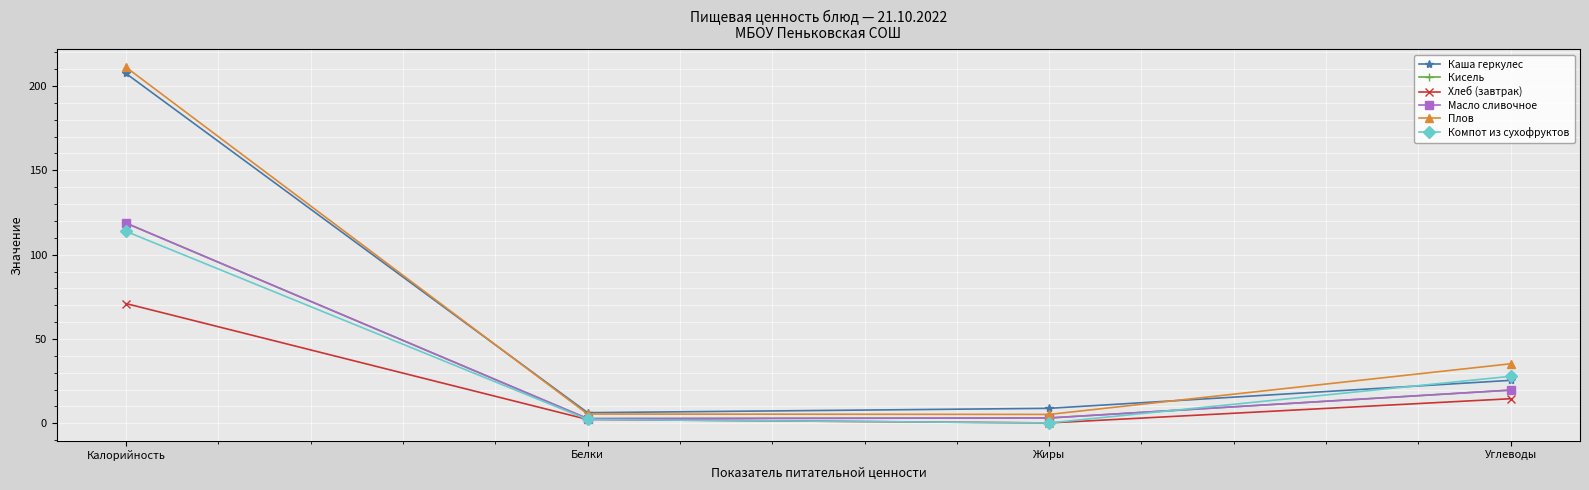

Where is Хлеб (завтрак) nearest to the value 35?

Углеводы